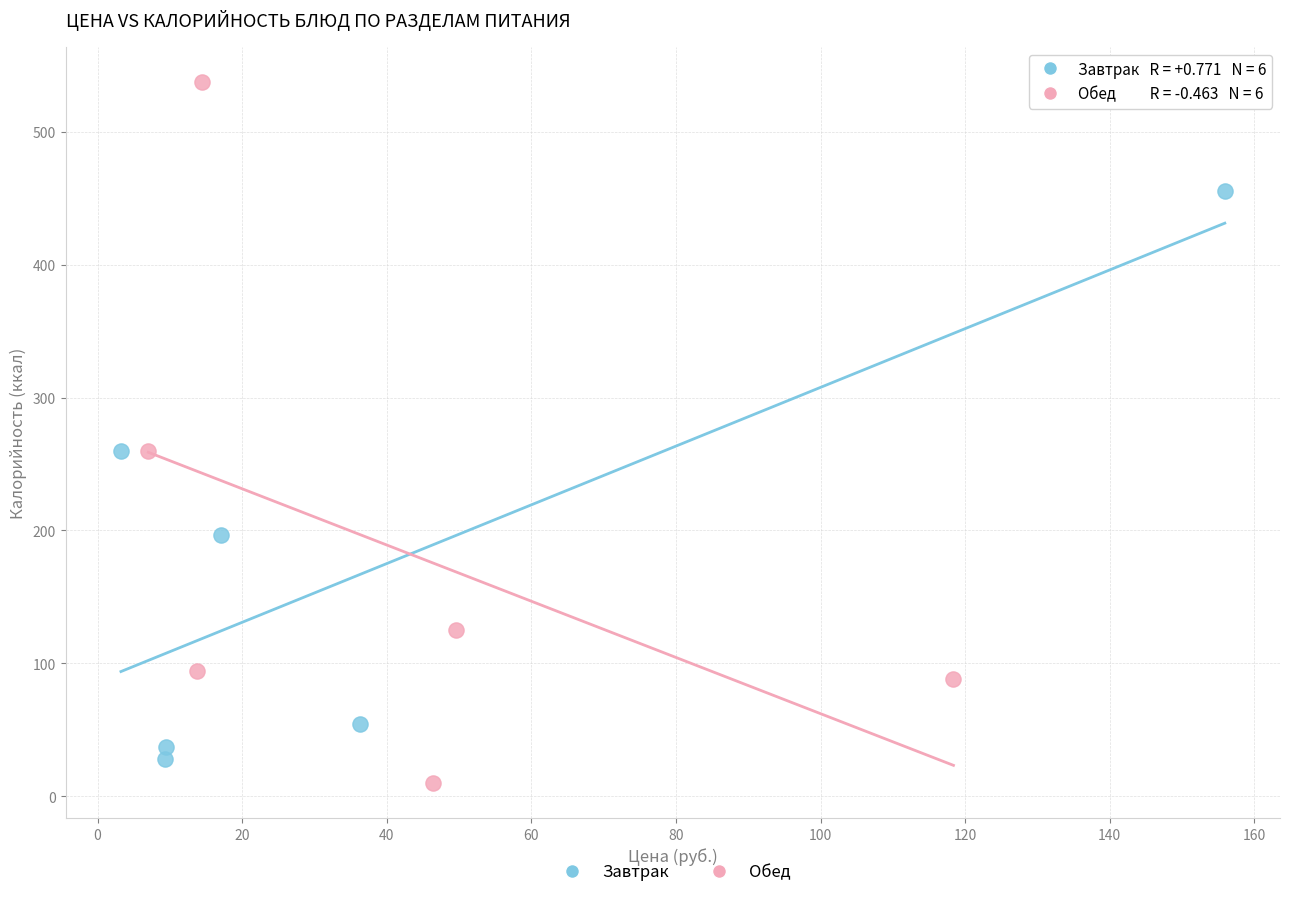

Which series reaches the minimum Y coordinate?

Обед